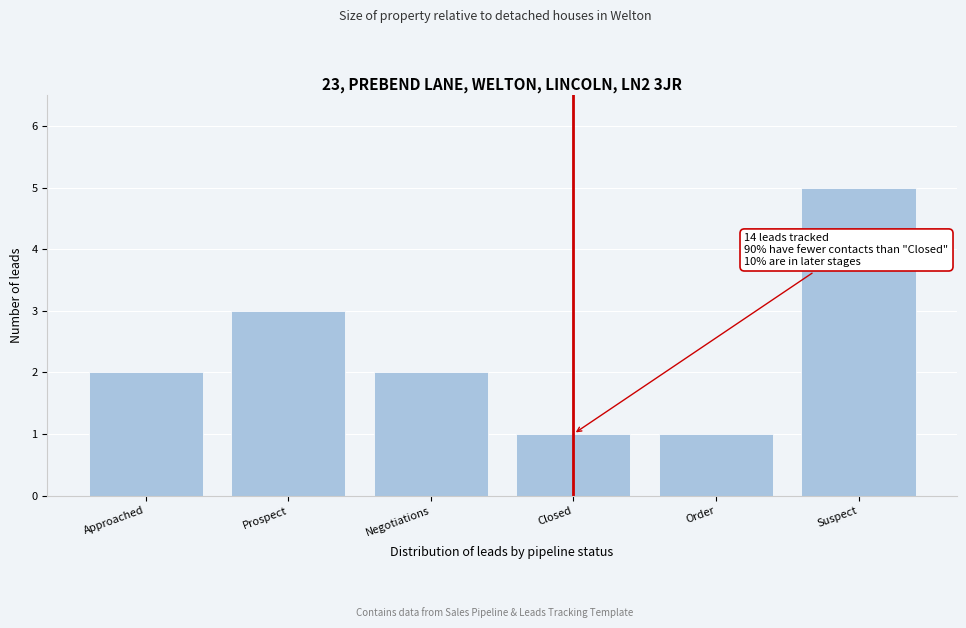

Reading left to right, transcribe all the data shown in this chart.

Approached=2	Prospect=3	Negotiations=2	Closed=1	Order=1	Suspect=5